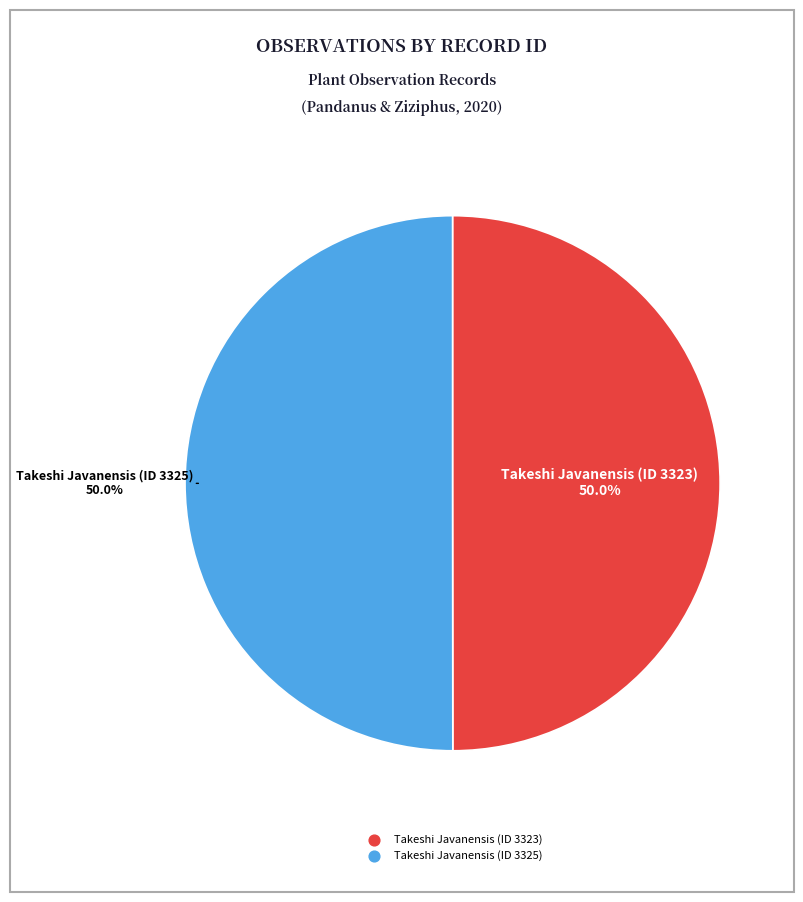

Is it true that Takeshi Javanensis (ID 3325) is 60% of the pie?

False